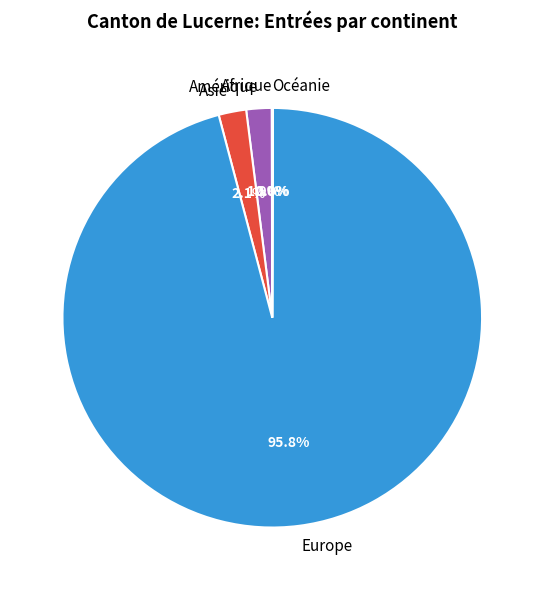

To the nearest percent, what is the difference between the largest and smallest slice percentages?

96%